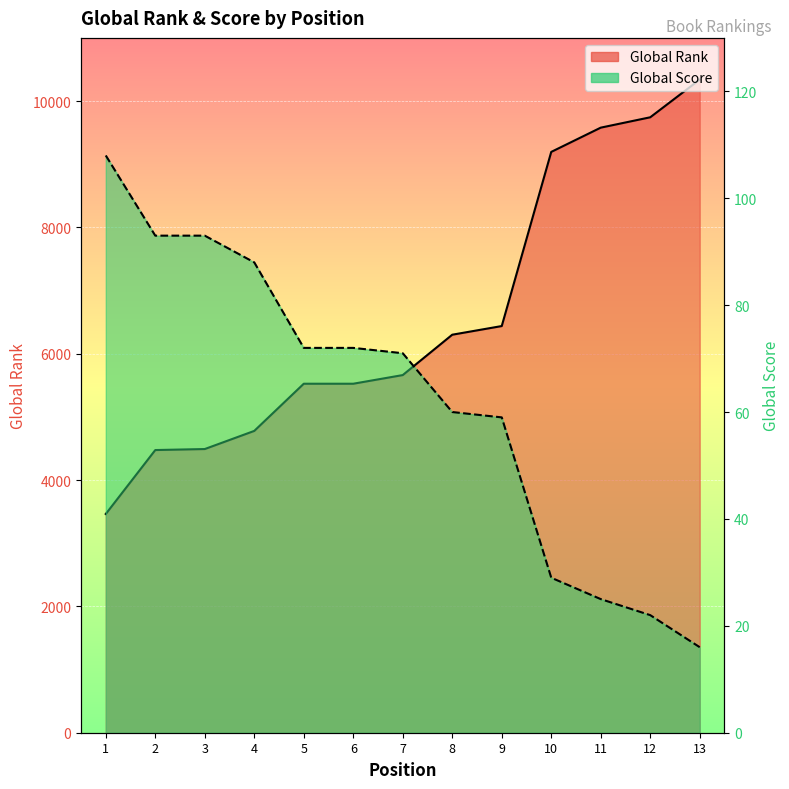

List the labels in order of Global Rank value, largest first.

13, 12, 11, 10, 9, 8, 7, 5, 6, 4, 3, 2, 1